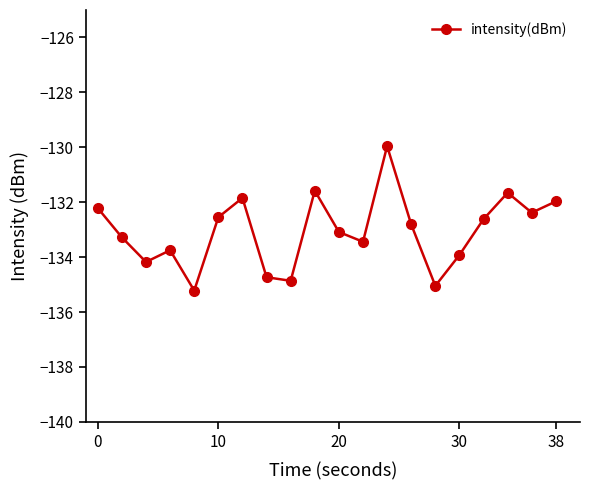

What is the greatest value displayed?

-130.0